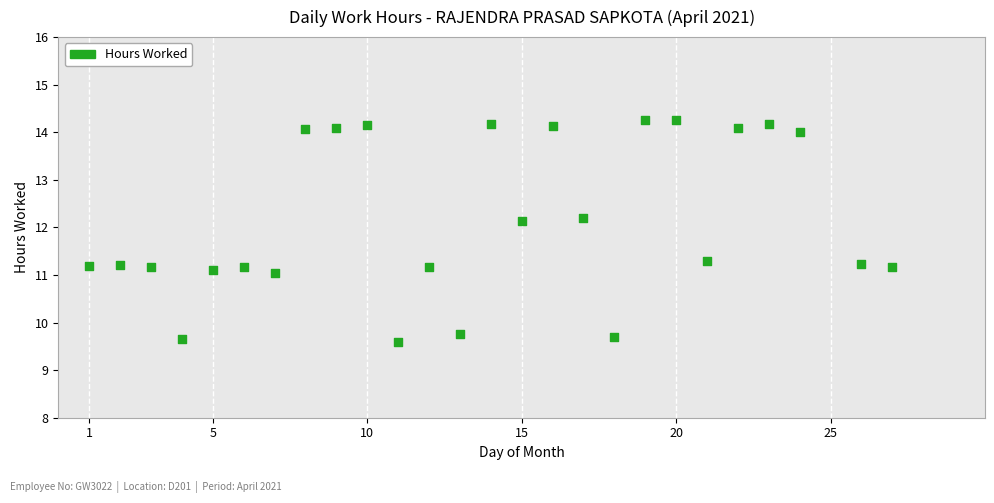

What is the range of X values (max minus min)?

26.0